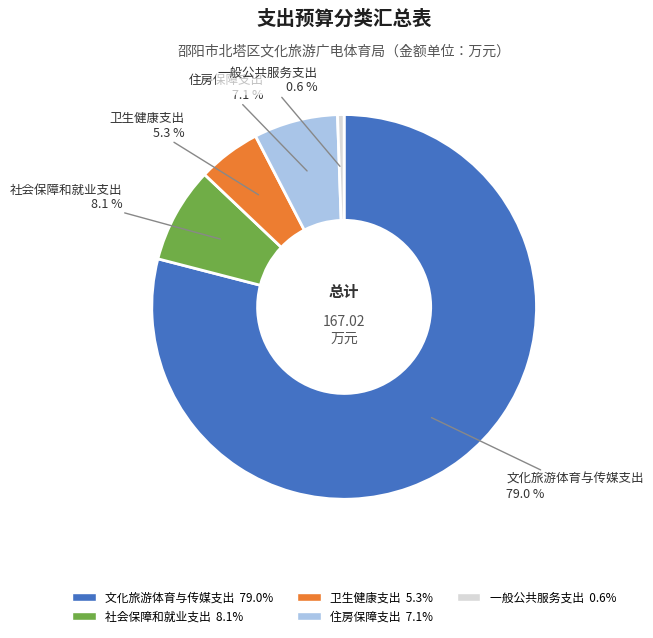

To the nearest percent, what is the difference between the 一般公共服务支出 and 卫生健康支出 slice percentages?

5%